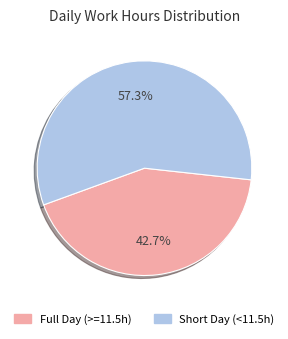

How many segments does this pie chart have?

2